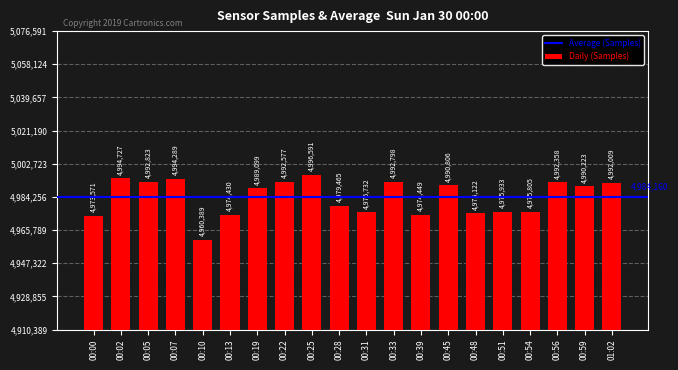

List the labels in order of value, smallest first.

00:10, 00:00, 00:13, 00:39, 00:48, 00:31, 00:54, 00:51, 00:28, 00:19, 00:59, 00:45, 01:02, 00:56, 00:22, 00:33, 00:05, 00:07, 00:02, 00:25